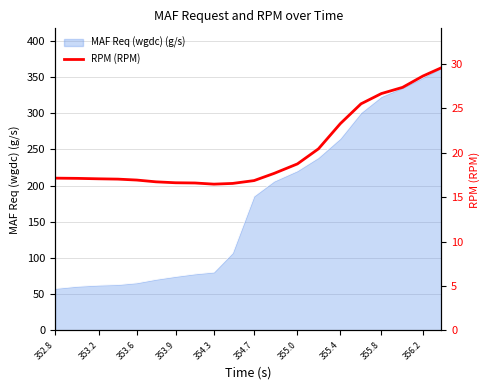

What is the highest value of the MAF Req (wgdc) (g/s) series?

362.6